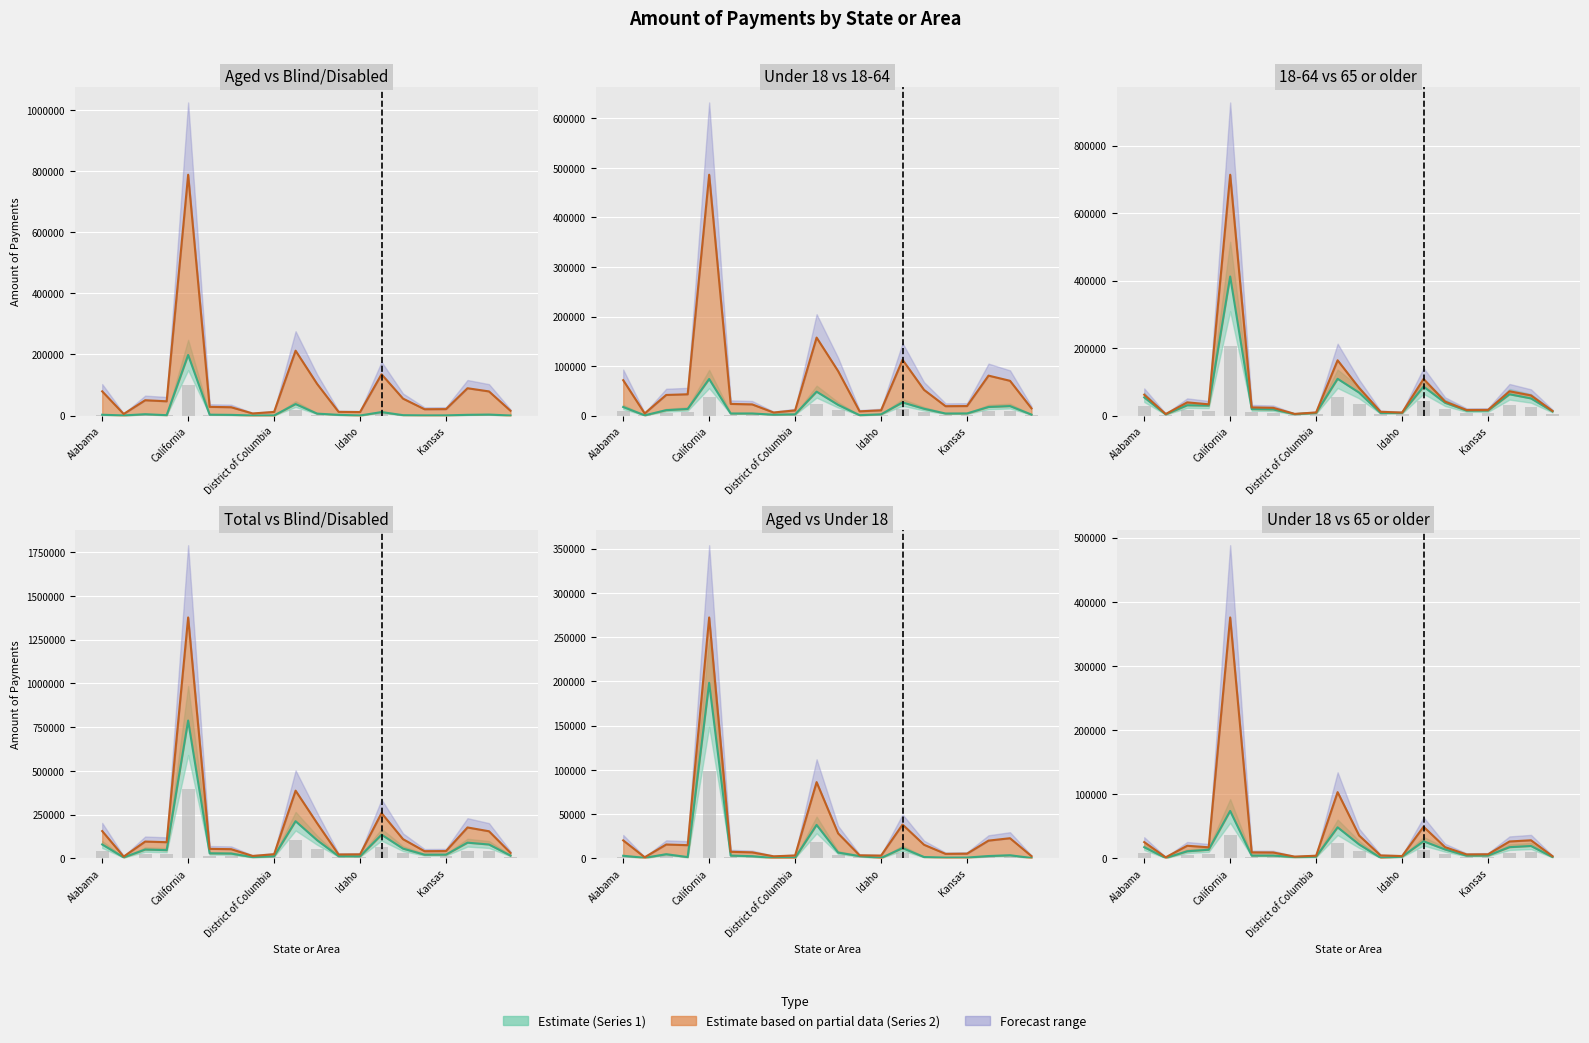

Where does the Under 18 series first go above 11008?

Alabama